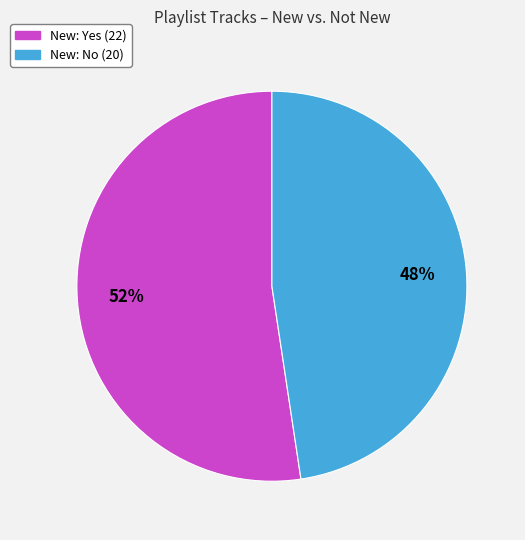

To the nearest percent, what is the combined percentage of New: No and New: Yes?

100%